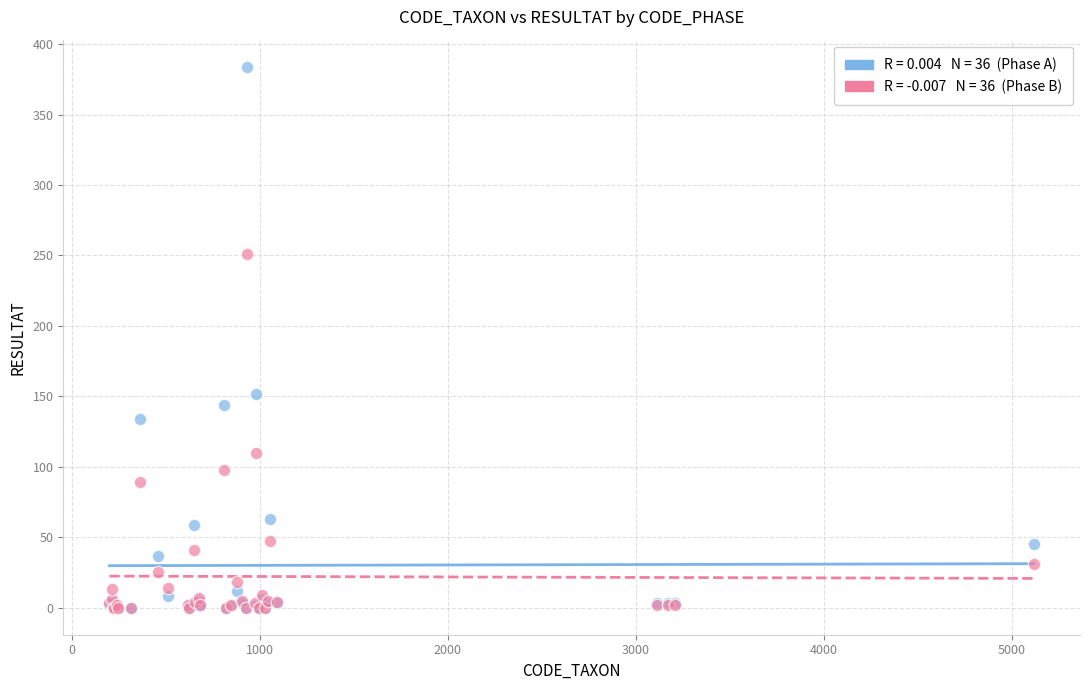

Across all series, what Y value is closest to 192?

152